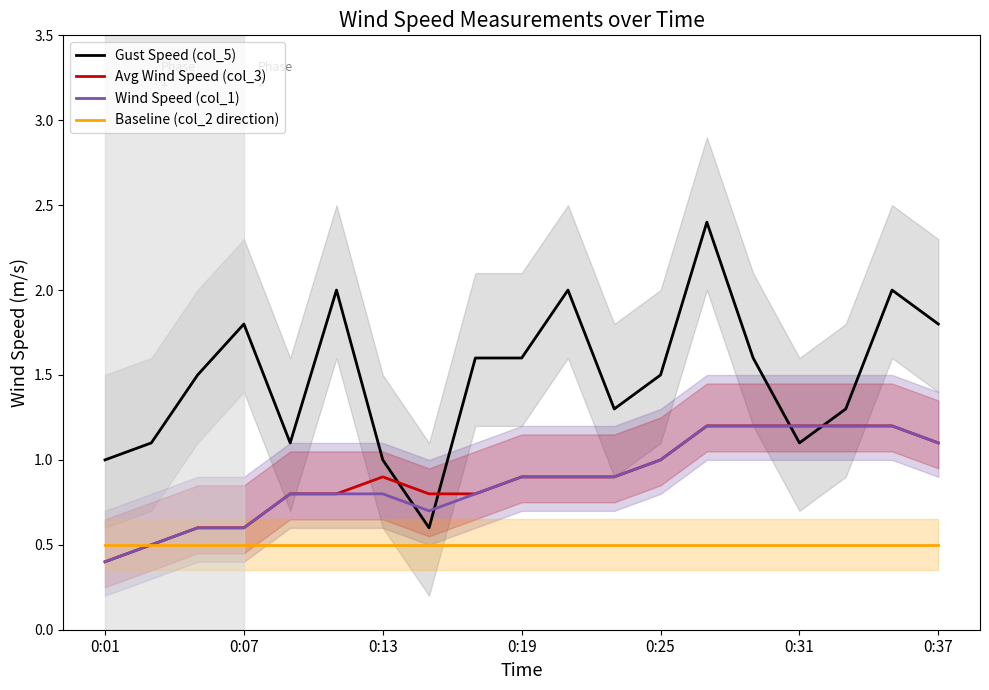

True or false: Baseline (col_2 direction) and Gust Speed (col_5) cross at least once.

False